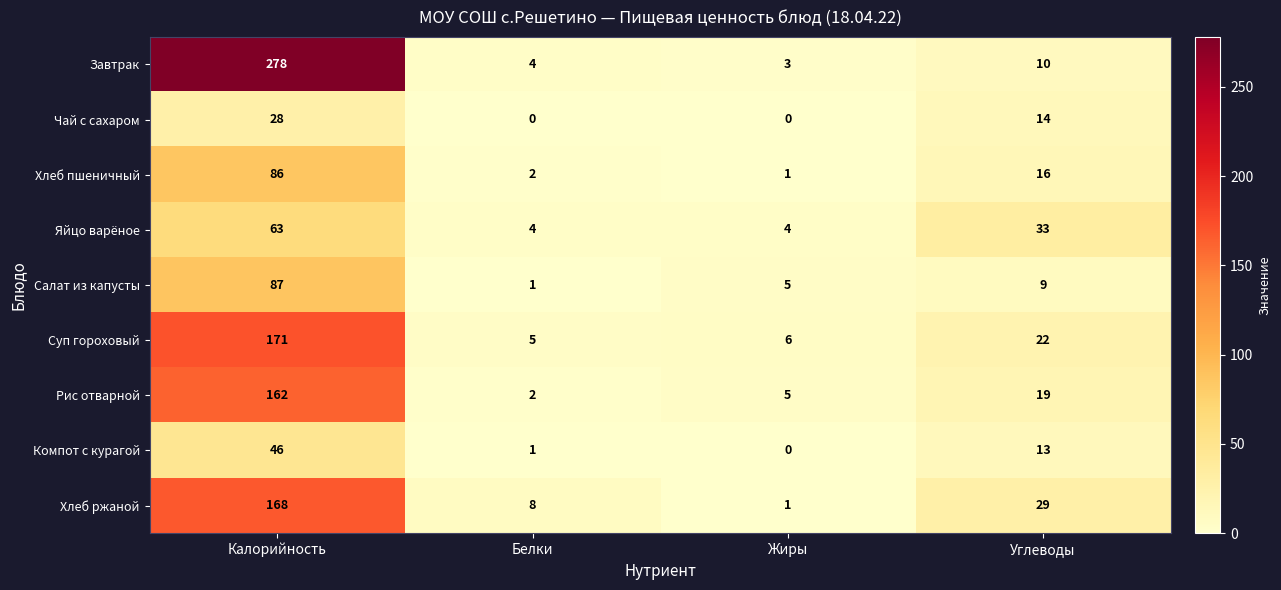

At how many categories does at least one series exceed 66?

1